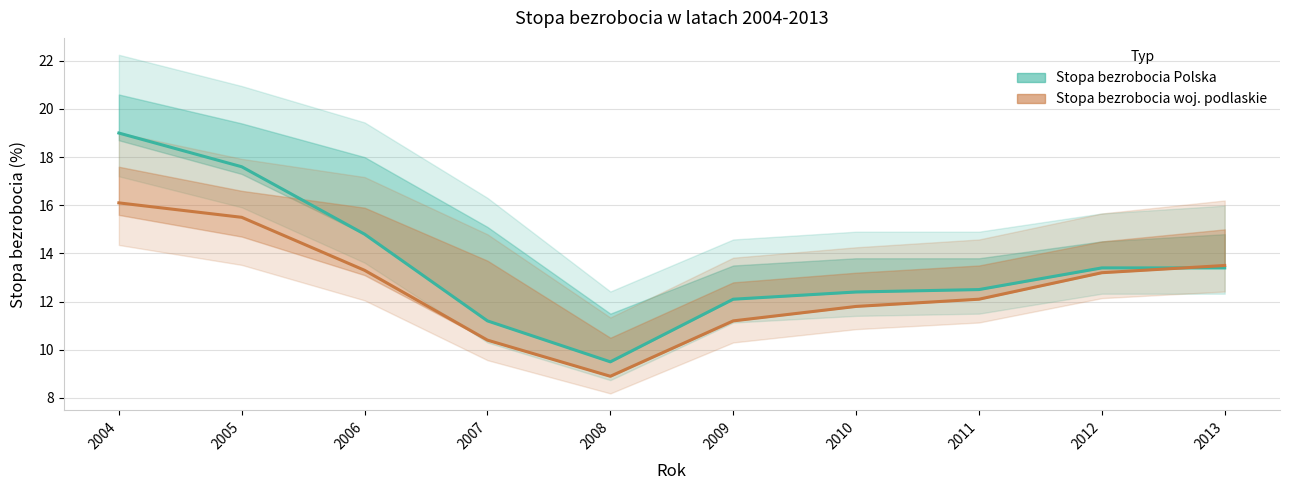

Between 2013 and 2012, which is larger?

2013